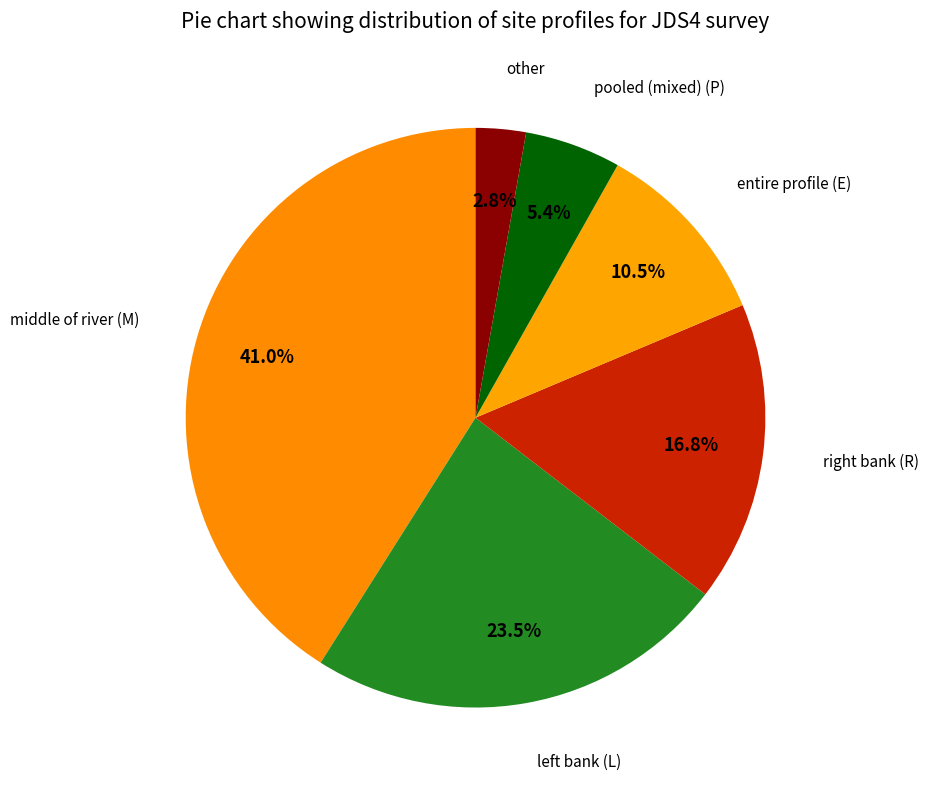

How many segments does this pie chart have?

6